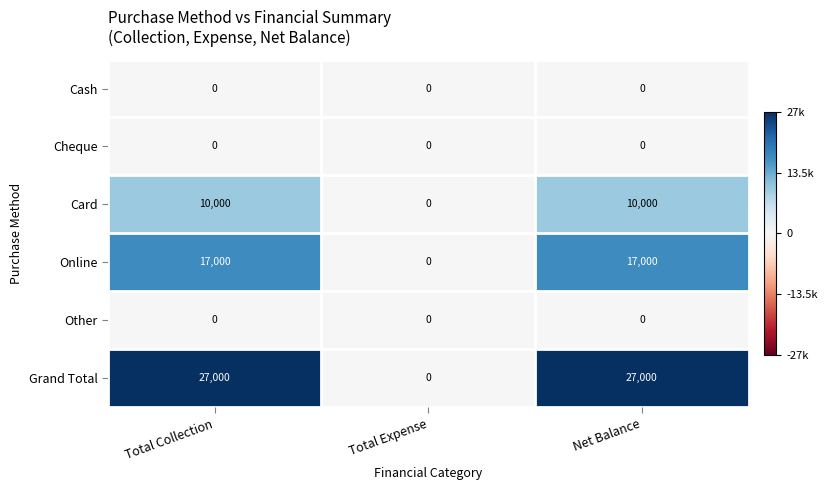

What is the difference between the Card values at Total Collection and Total Expense?

10000